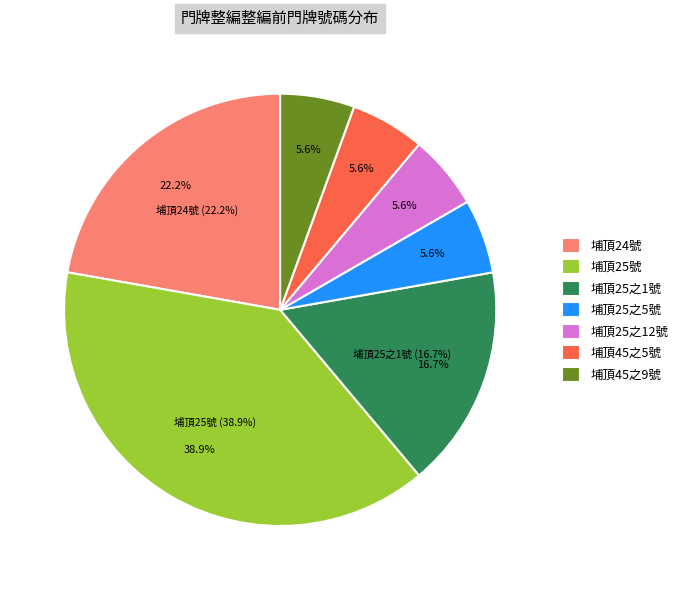

Does 埔頂25之12號 account for over 50% of the chart?

No